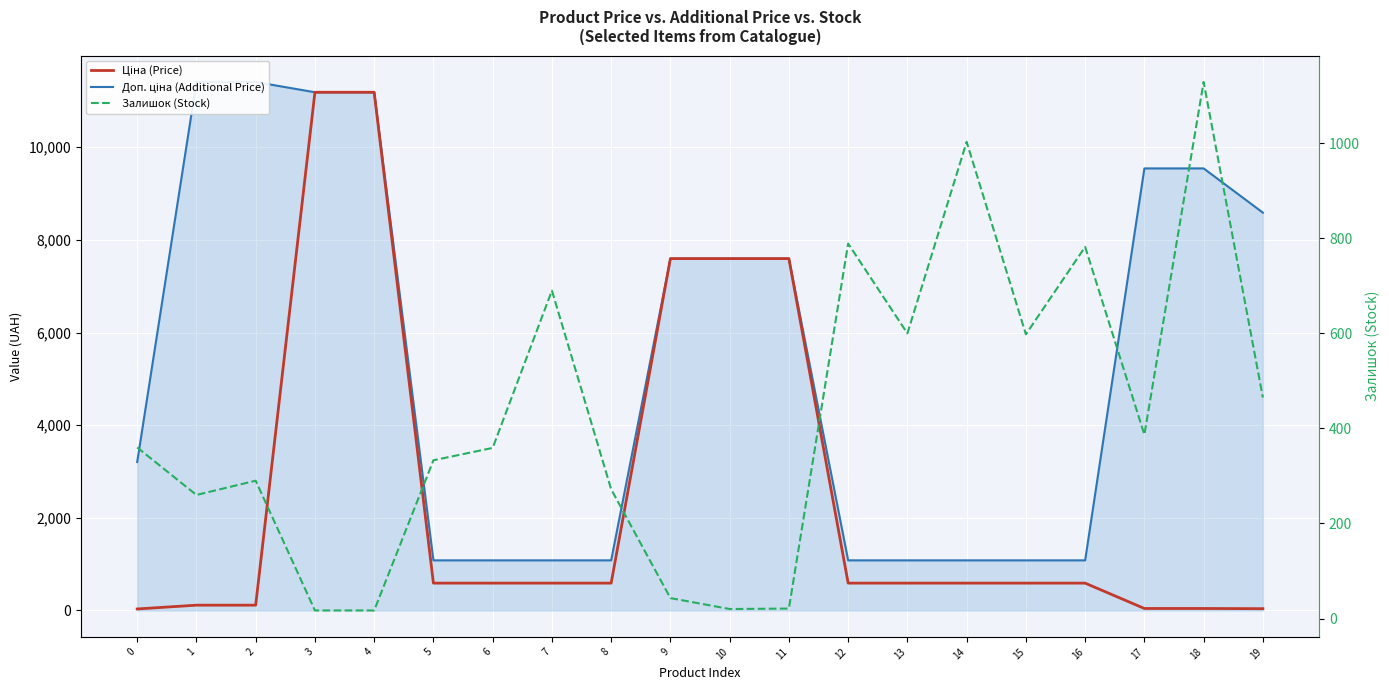

What is the sum of the Залишок (Stock) values at 8 and 18?

1401.0